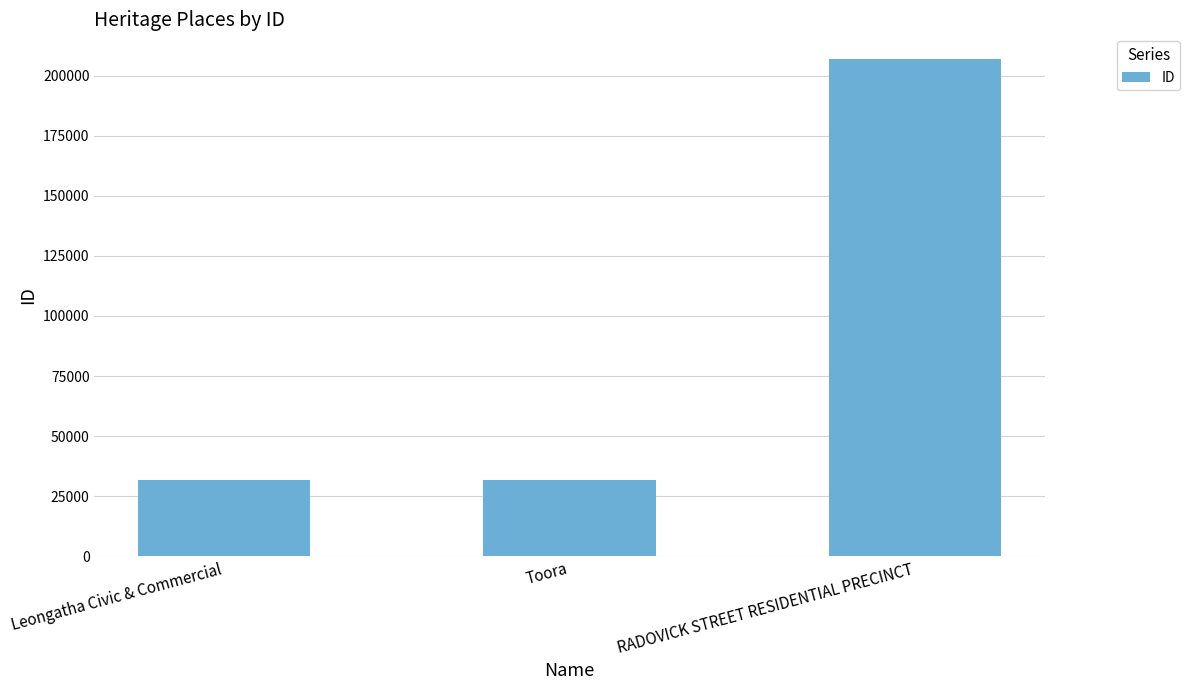

How many distinct data groups are displayed?

1